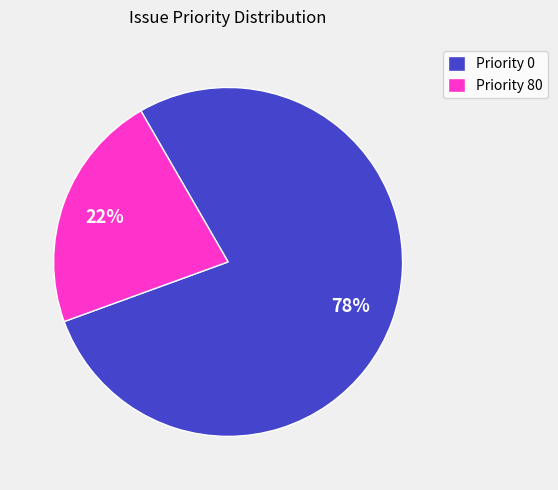

Combined, do Priority 80 and Priority 0 account for over 50%?

Yes